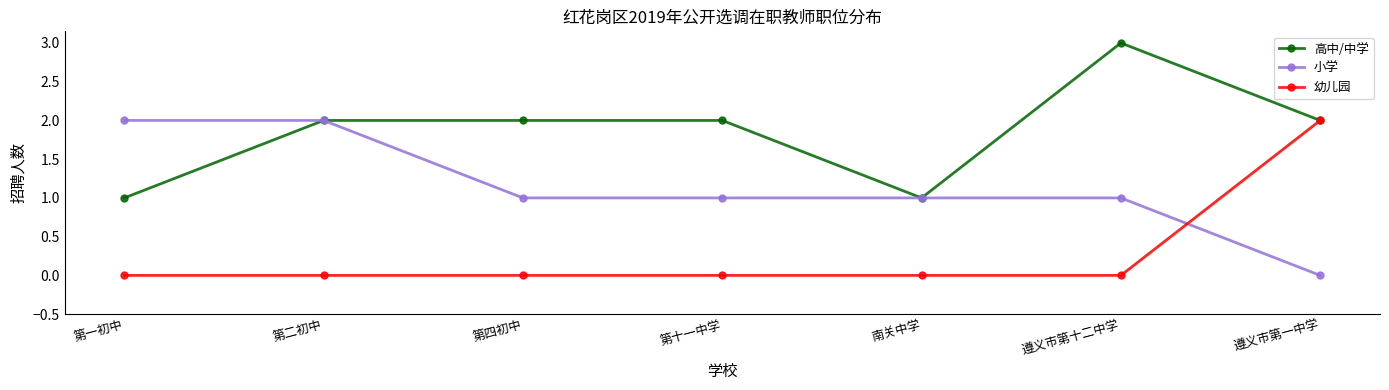

True or false: 高中/中学 has more than 0 interior local peaks.

True